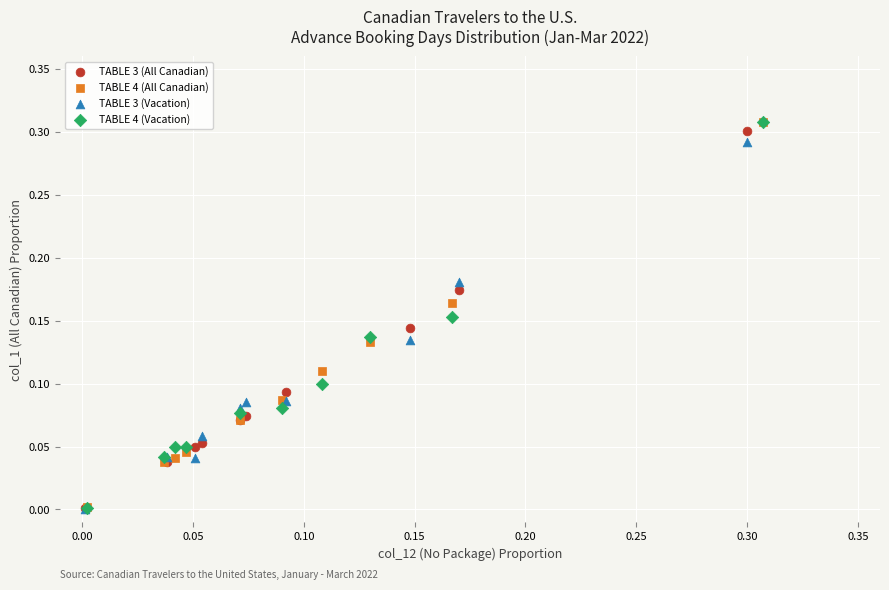

What are all the series names shown in the legend?

TABLE 3 (All Canadian), TABLE 4 (All Canadian), TABLE 3 (Vacation), TABLE 4 (Vacation)